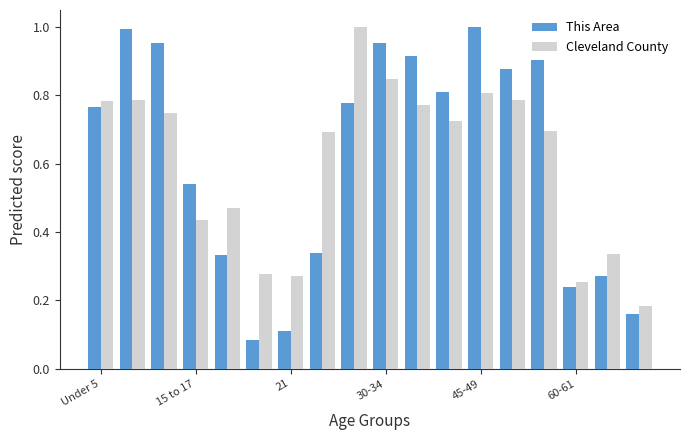

At how many categories does at least one series exceed 0?

18